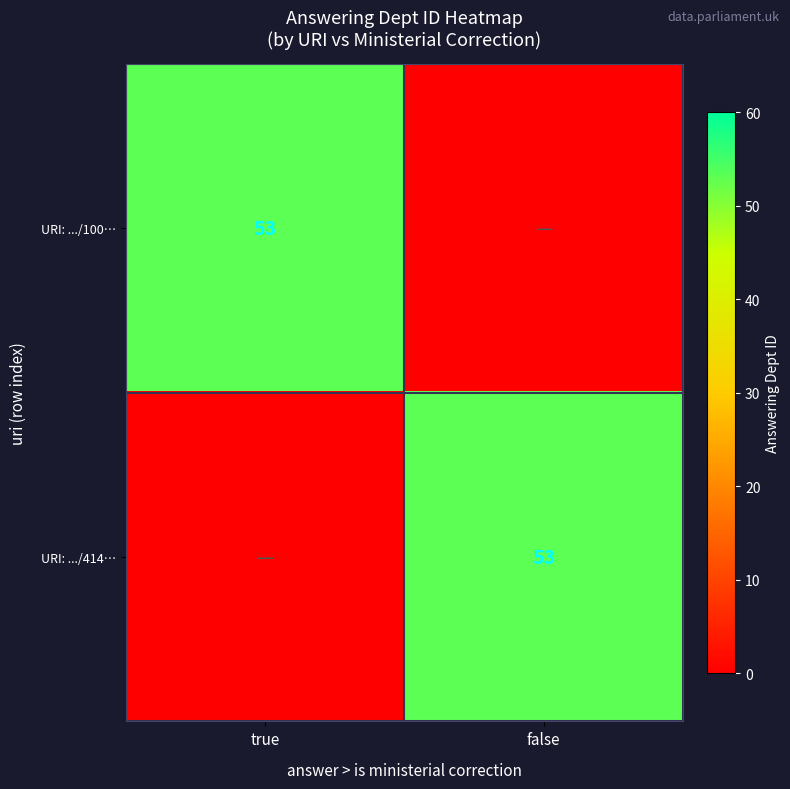

The value of URI: .../414… at false is 11. True or false?

False